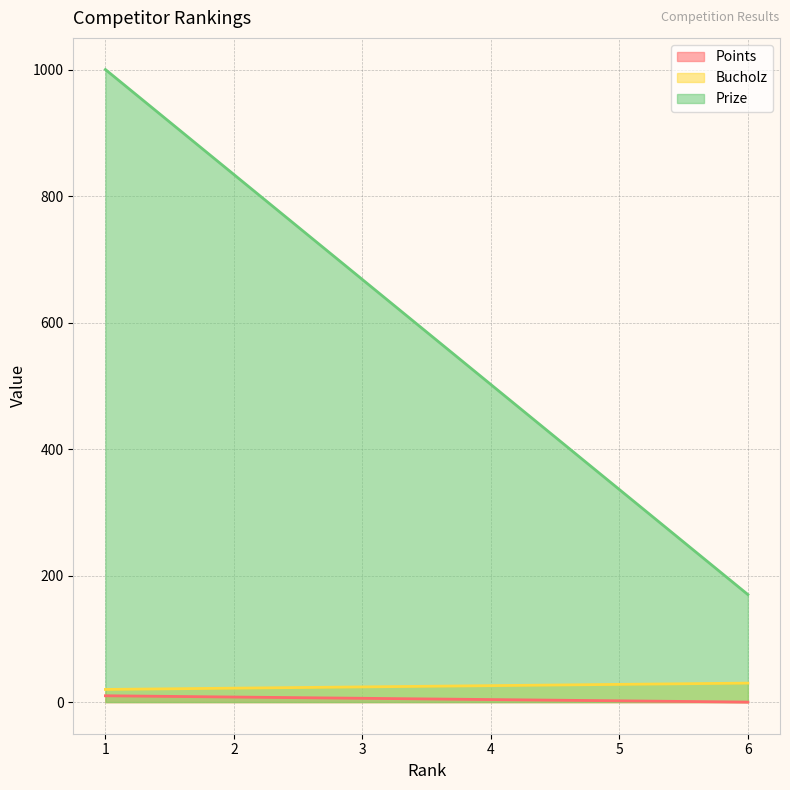

True or false: Bucholz and Prize intersect in this chart.

False